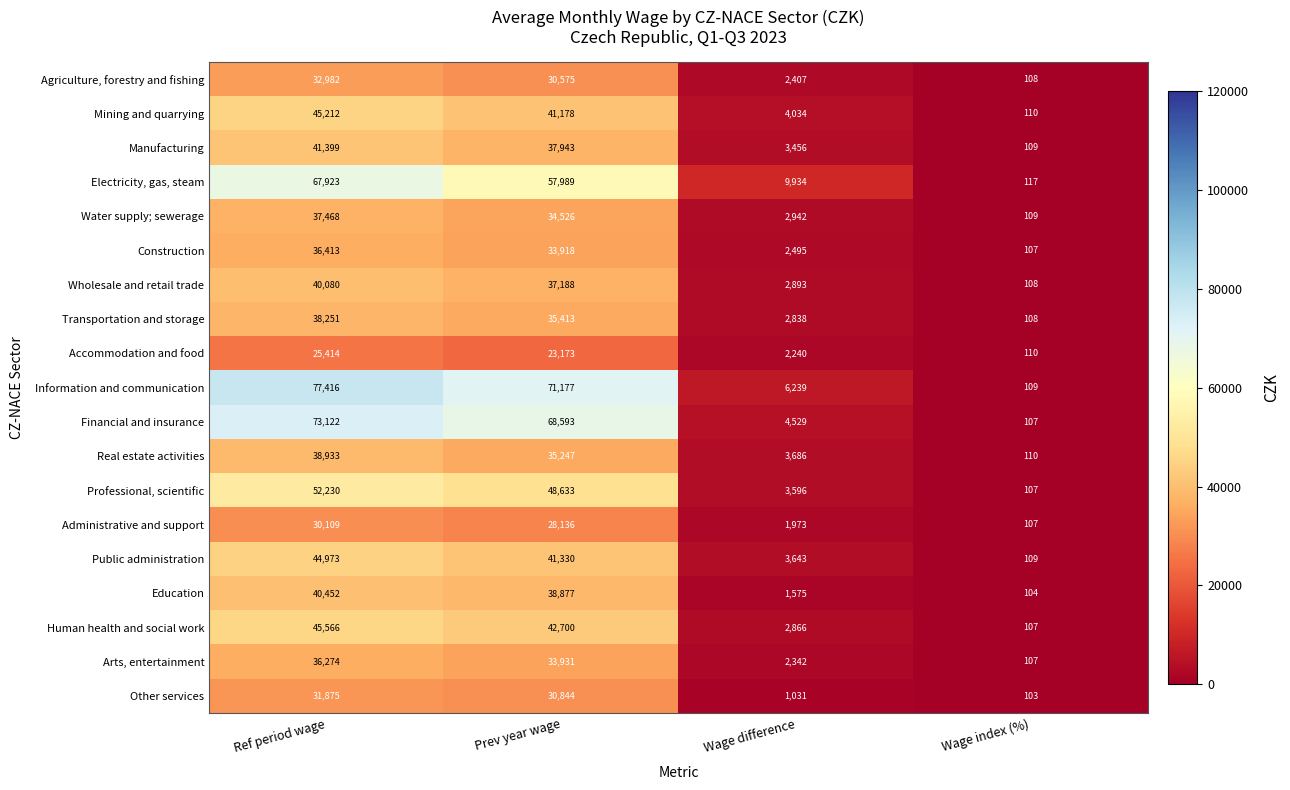

What is the sum of the Education values at Wage index (%) and Ref period wage?

40556